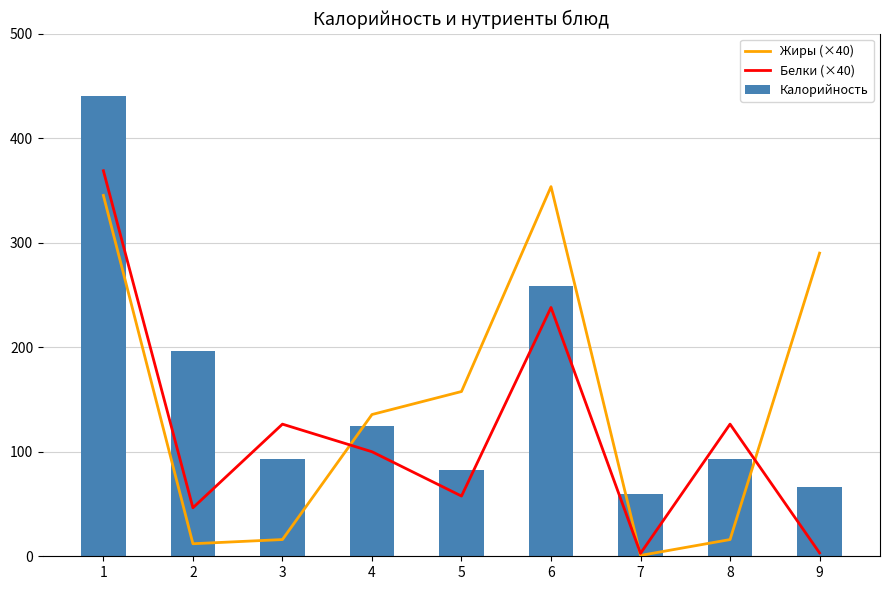

Which category has the lowest value across all series?

7